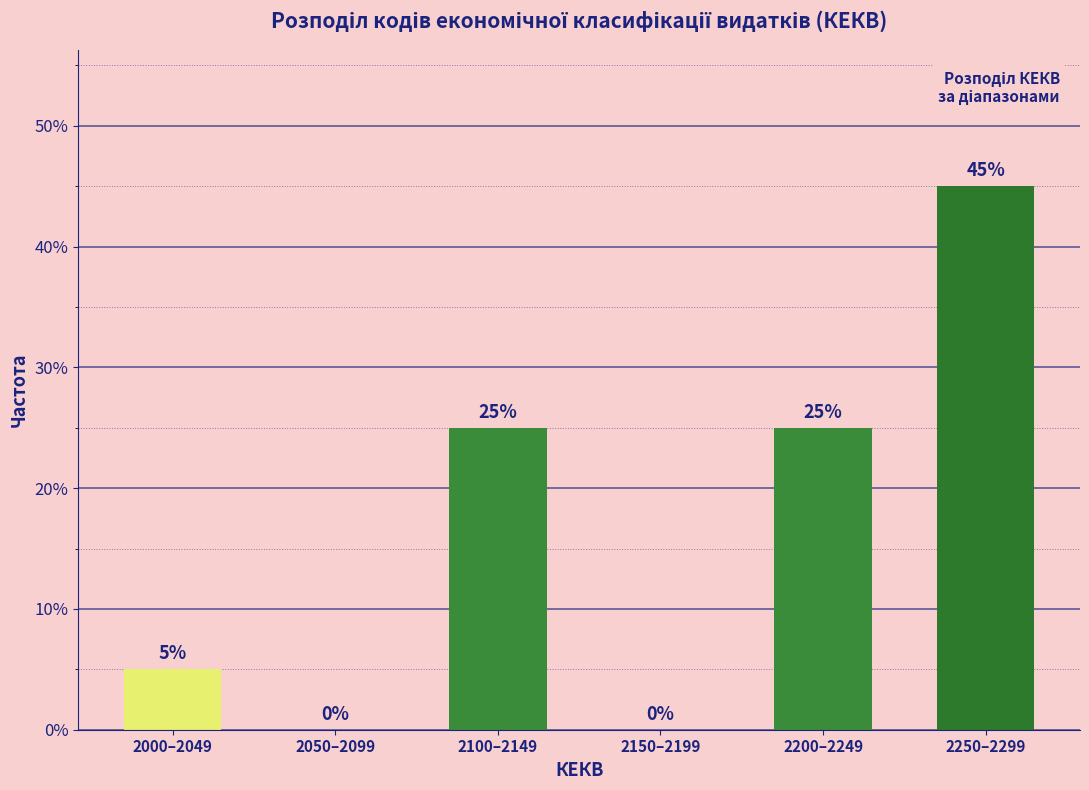

Reading left to right, transcribe all the data shown in this chart.

2000–2049=5	2050–2099=0	2100–2149=25	2150–2199=0	2200–2249=25	2250–2299=45